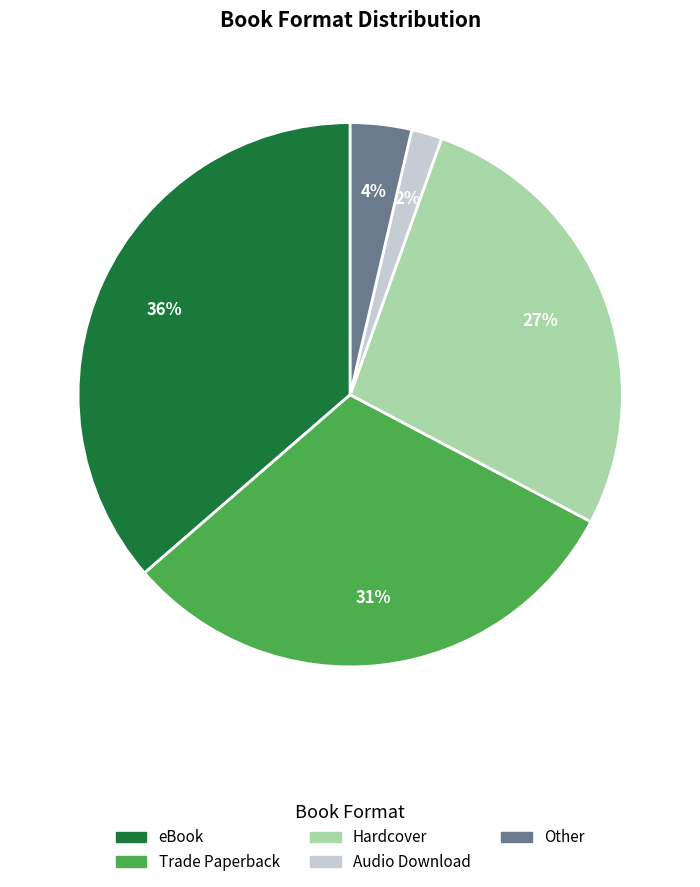

To the nearest percent, what is the average slice percentage?

20%